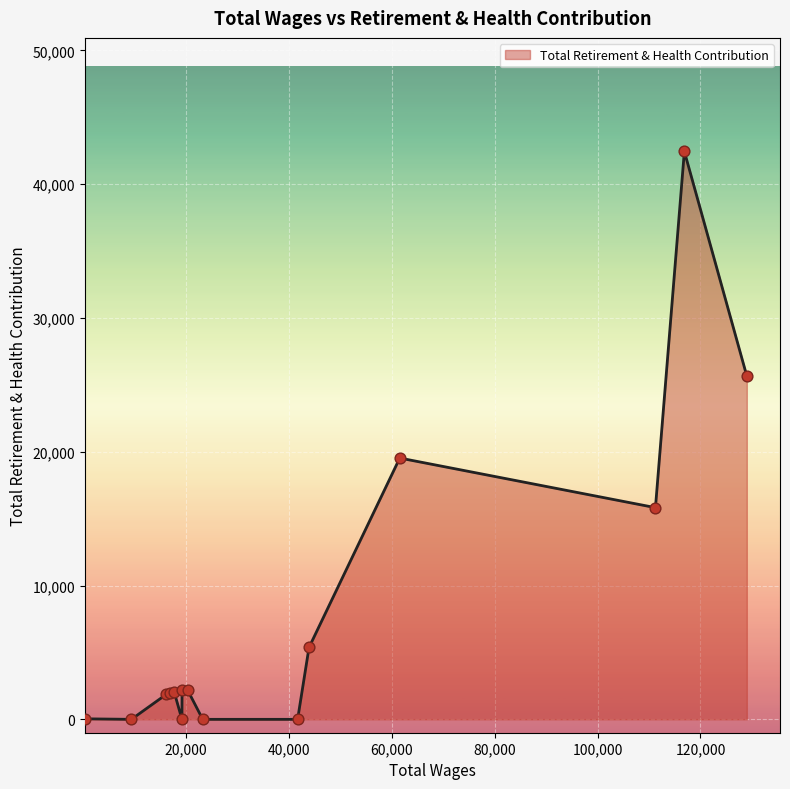

What is the maximum value shown in the chart?

42445